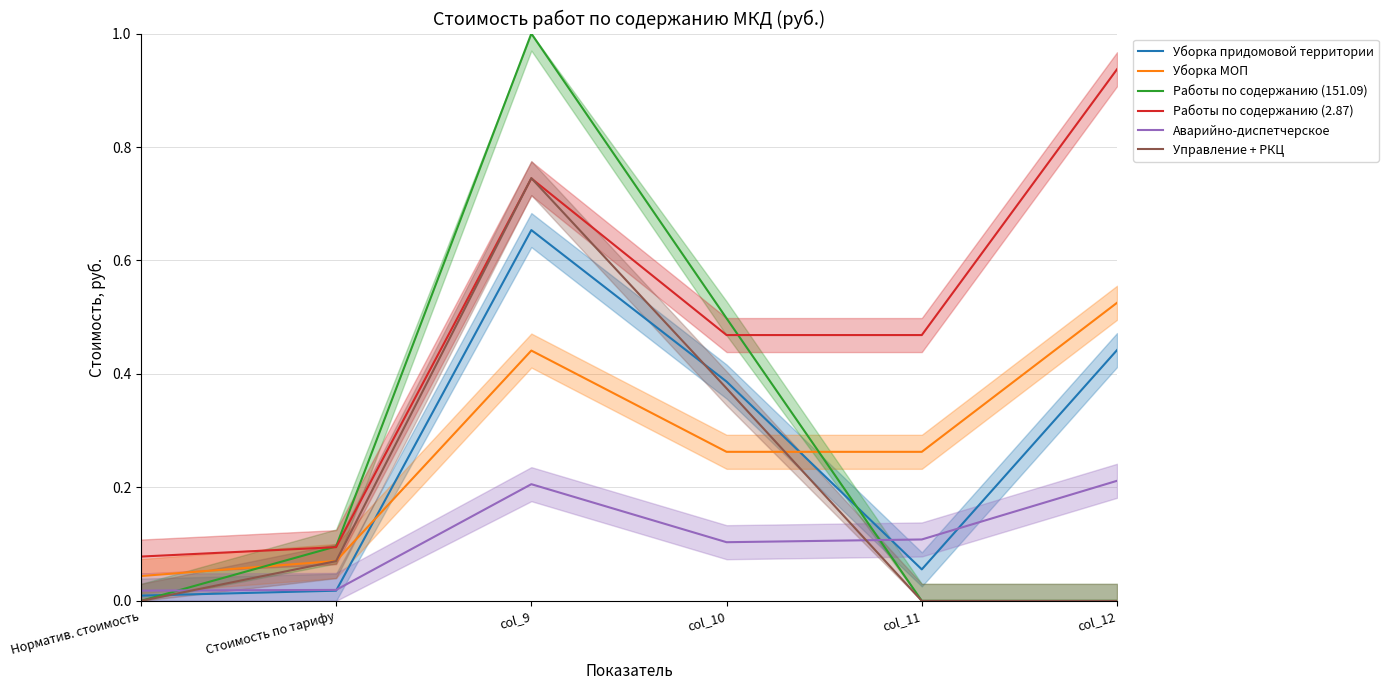

Where is Работы по содержанию (151.09) nearest to the value 0?

Норматив. стоимость